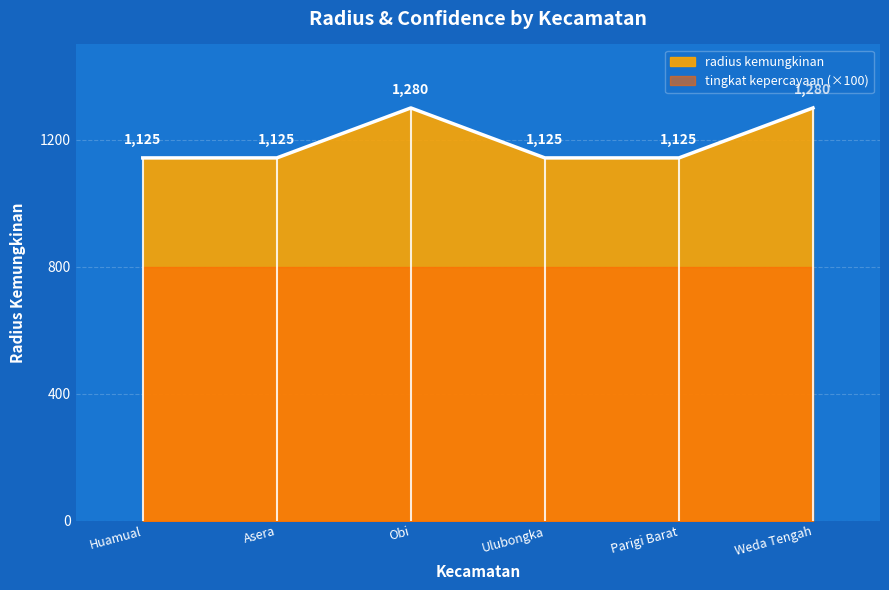

Which label corresponds to the smallest value in the chart?

Huamual